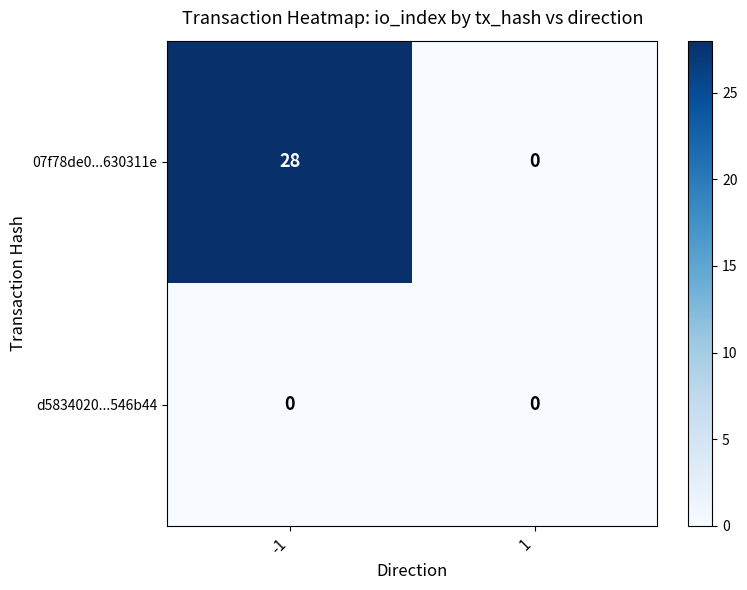

At how many categories does at least one series exceed 11?

1